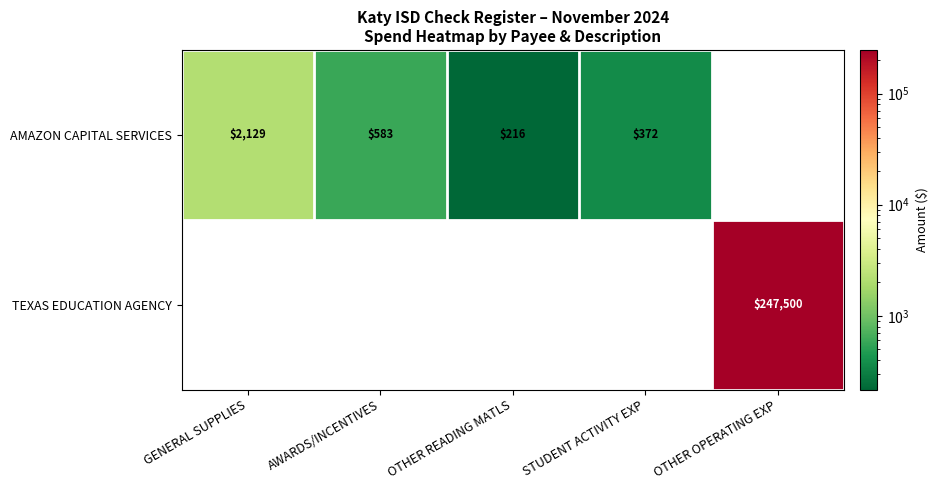

At which category is the sum across all series the highest?

OTHER OPERATING EXP